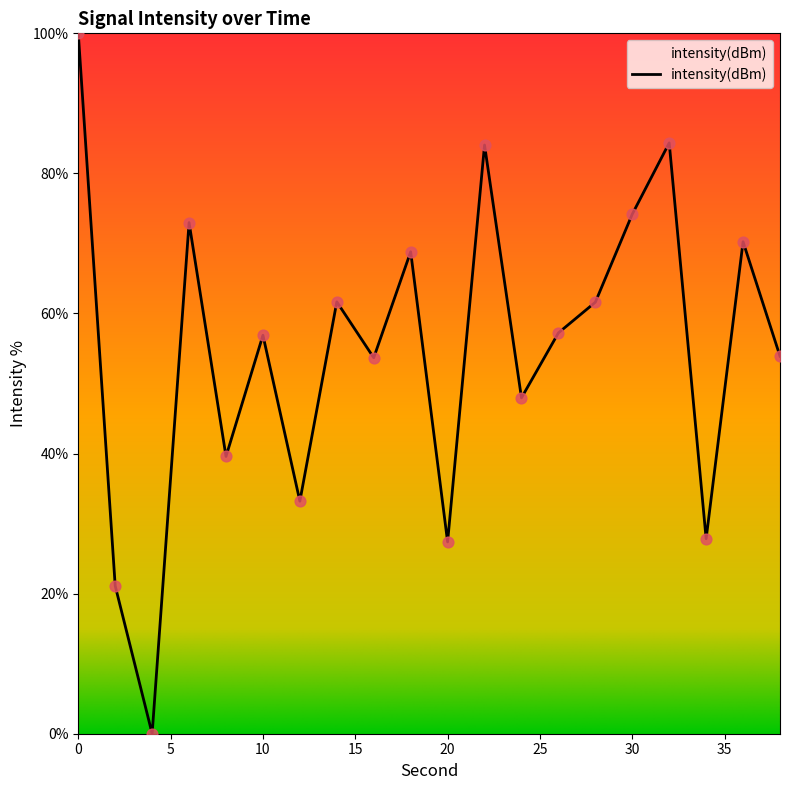

What is the greatest value displayed?

100.0